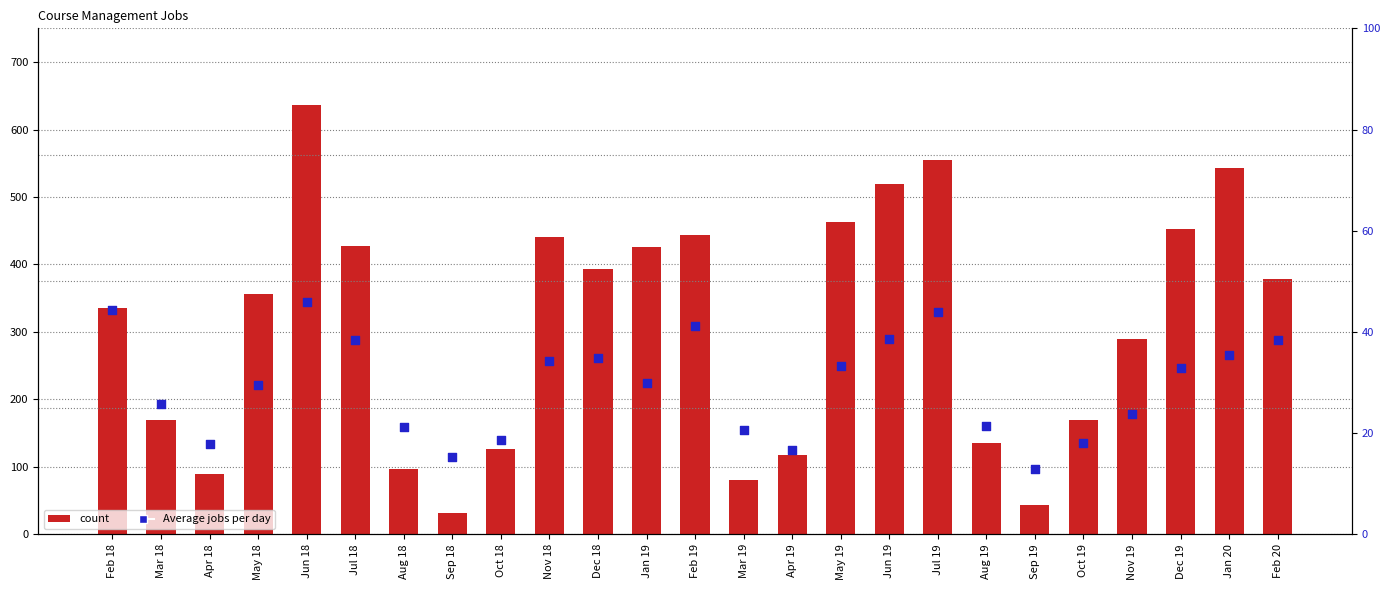

Which series contains the highest Y value?

count